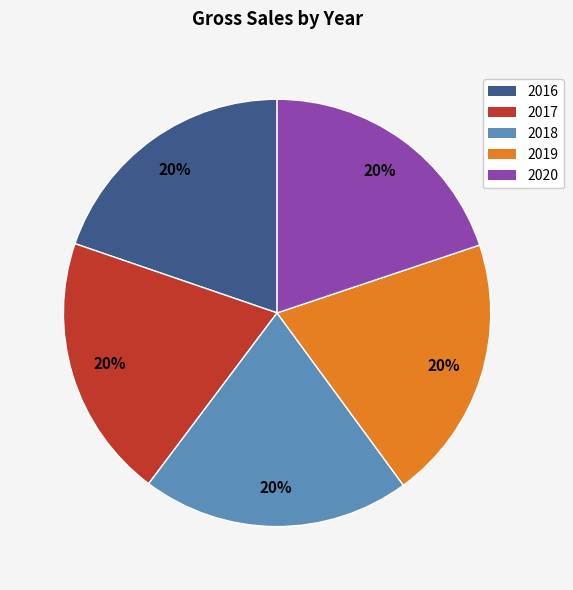

Is it true that 2018 is 13% of the pie?

False